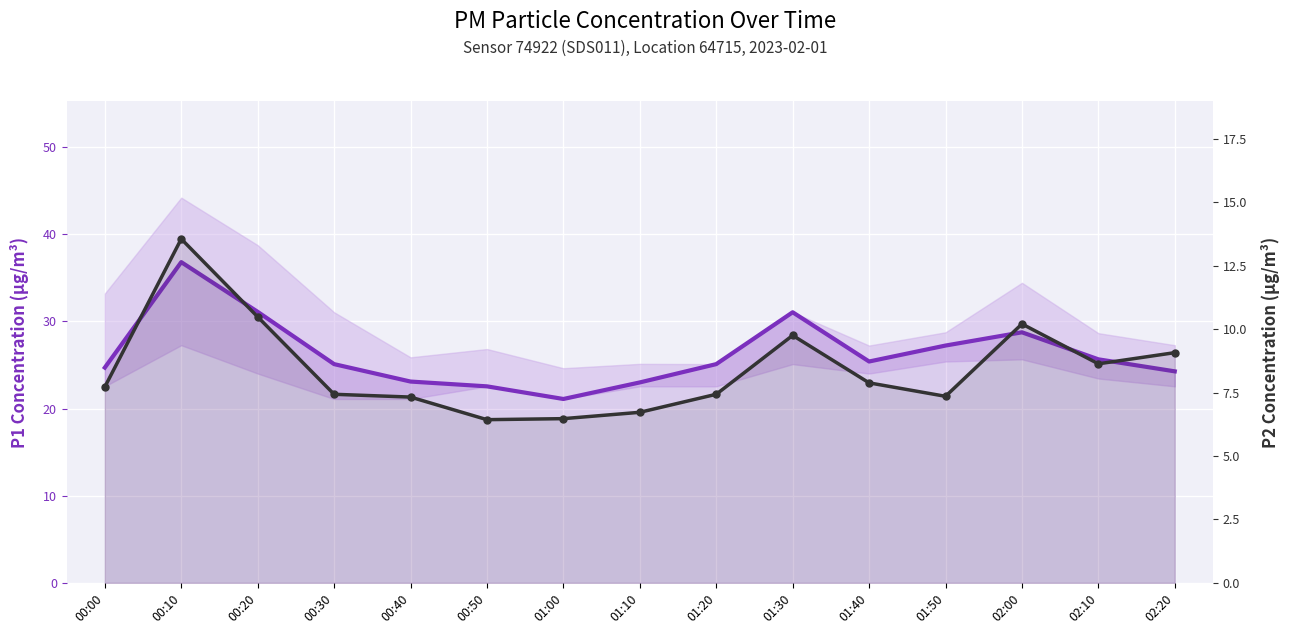

What is the approximate value of P1 (PM10) Concentration at 00:00?

24.7